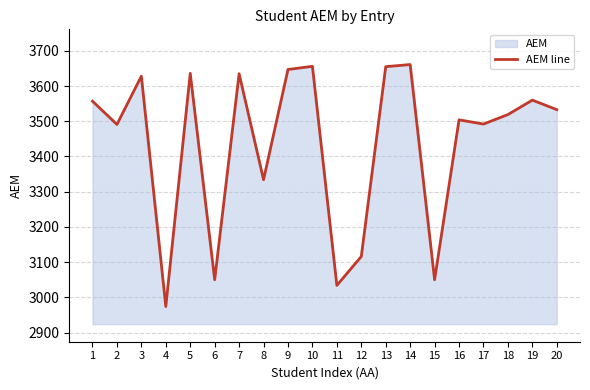

Is it true that the value at 4 is 1527?

False